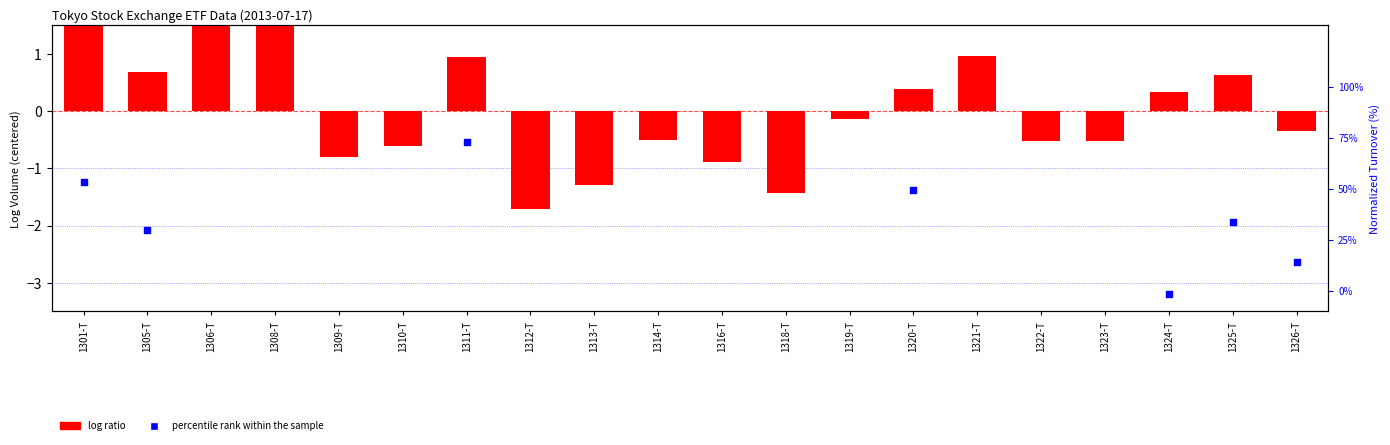

Which series contains the highest Y value?

percentile rank within the sample